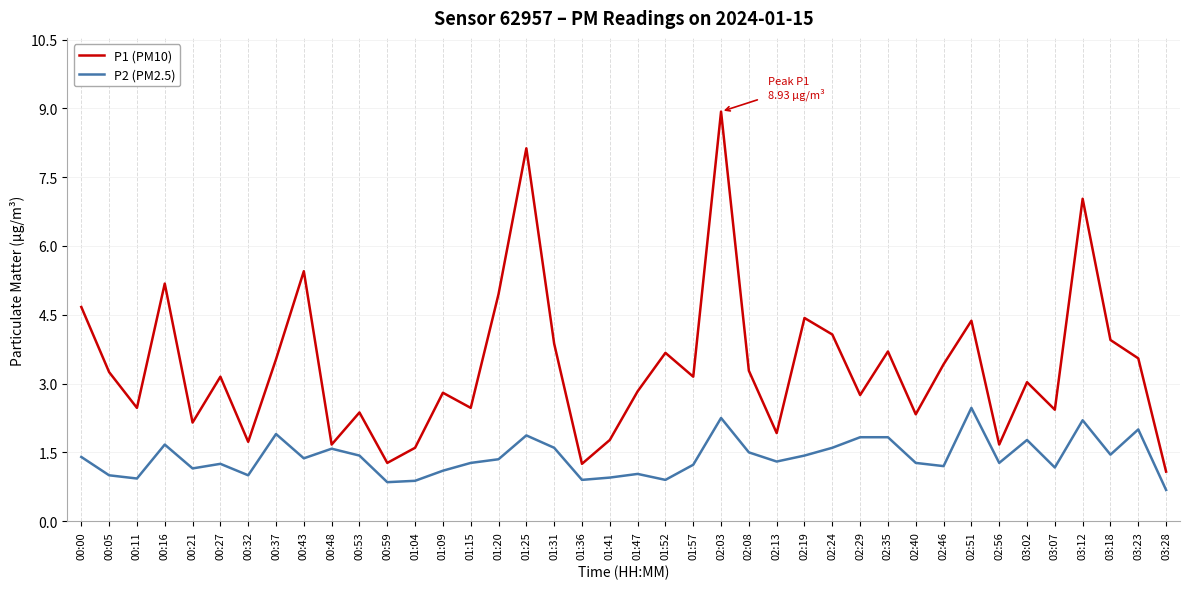

Which series has the largest total across all categories?

P1 (PM10)